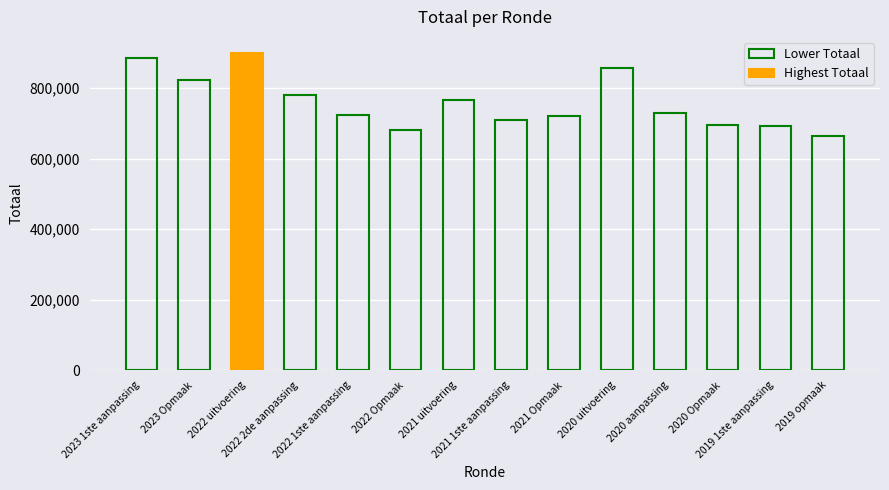

What is the change in value from 2022 2de aanpassing to 2019 opmaak?

-113955